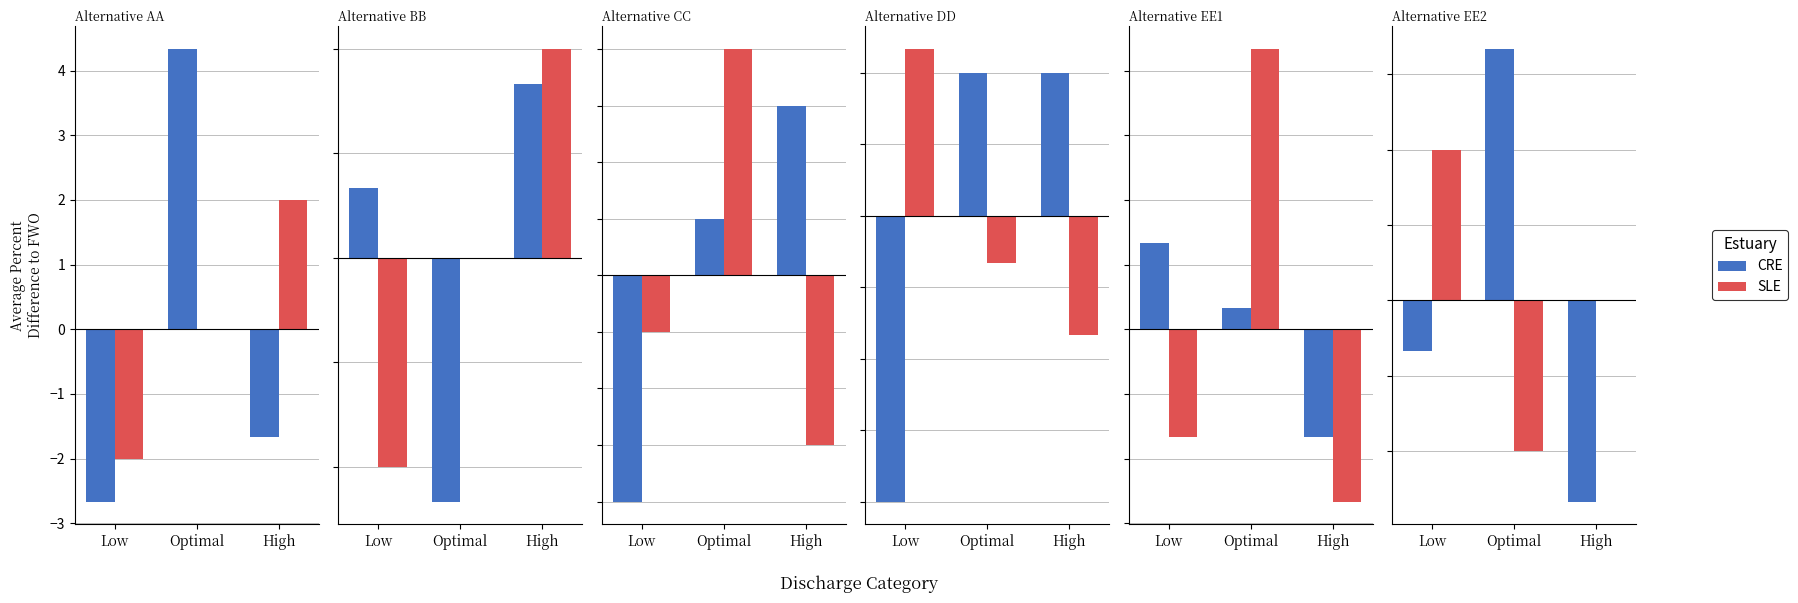

At how many categories does at least one series exceed -2?

3